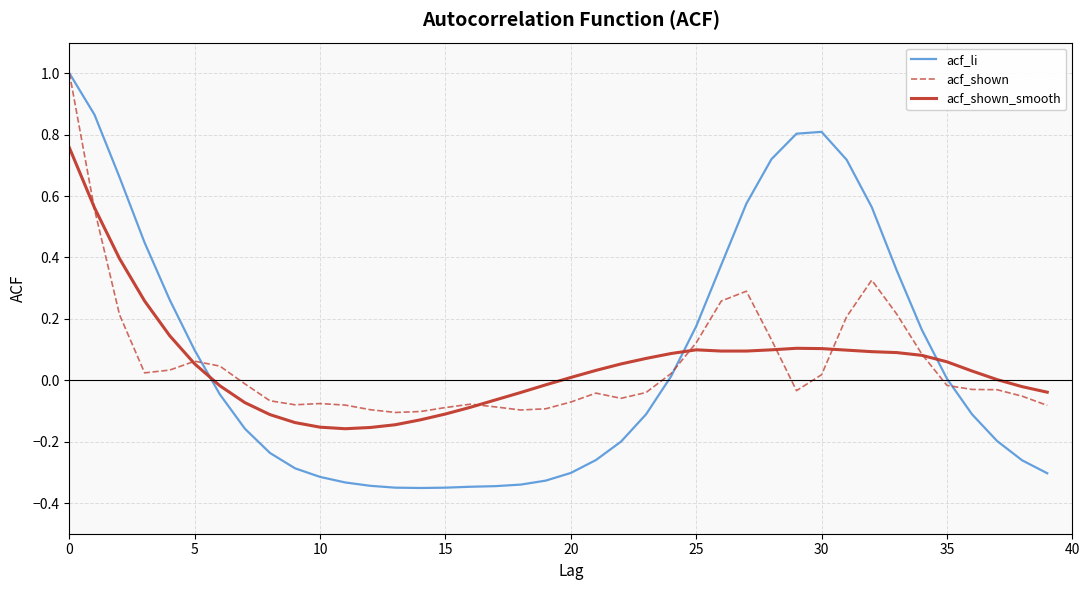

Which series has the widest spread of values?

acf_li